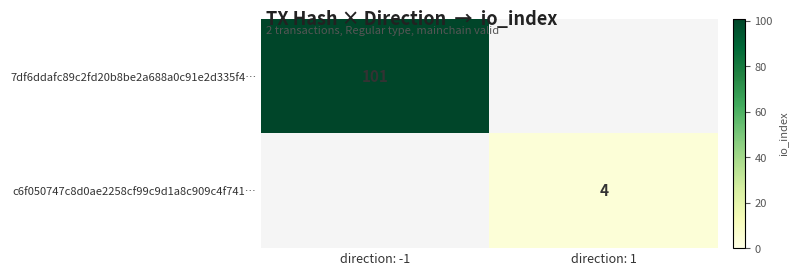

The c6f050747c8d0ae2258cf99c9d1a8c909c4f741… series shows 4 at direction: 1. True or false?

True